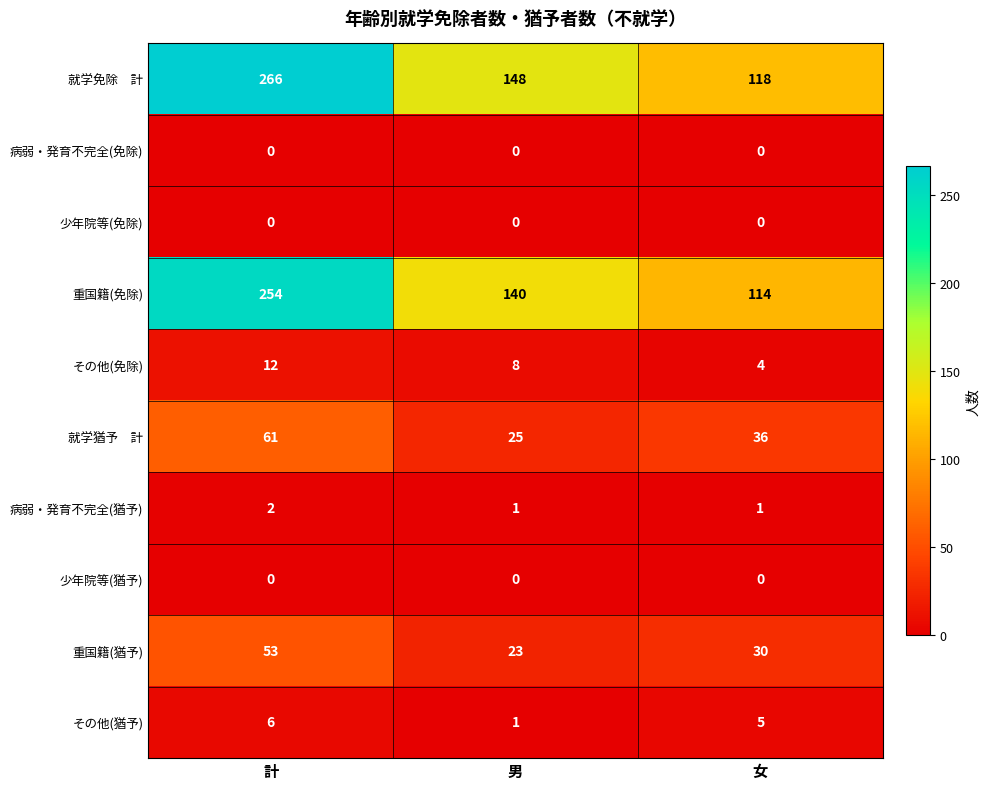

What is the average value of the その他(猶予) series?

4